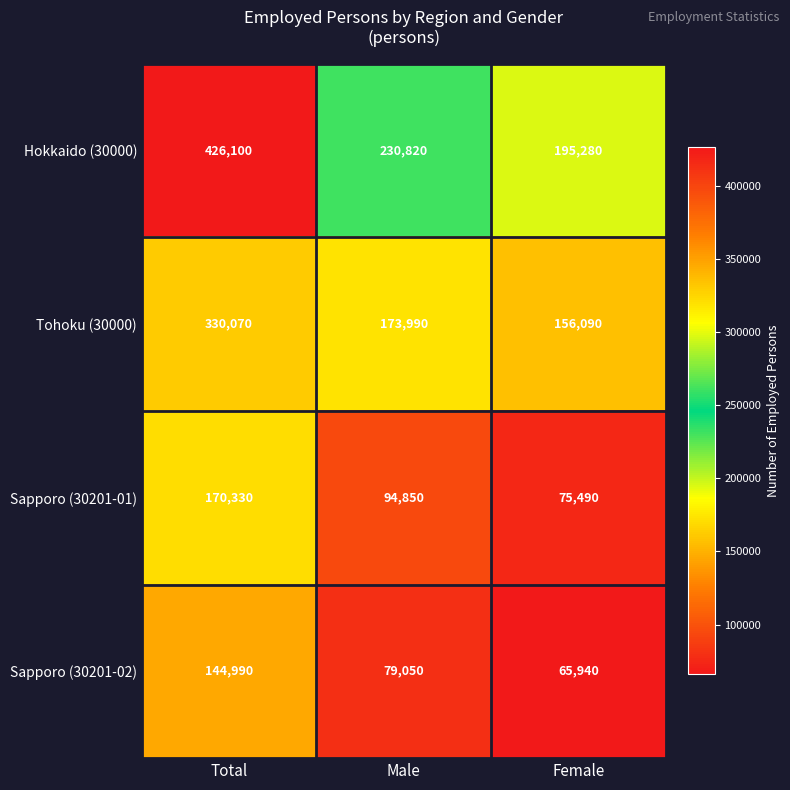

At Male, list the series in order from largest to smallest.

Hokkaido (30000), Tohoku (30000), Sapporo (30201-01), Sapporo (30201-02)